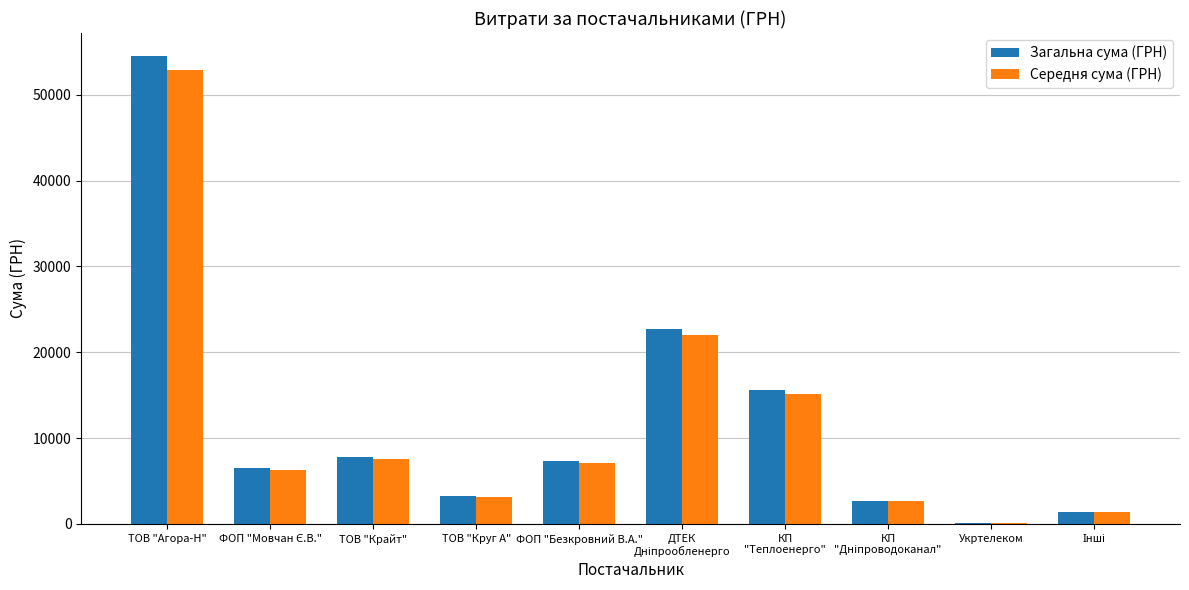

What is the total value across all series at ТОВ "Крайт"?

15281.9